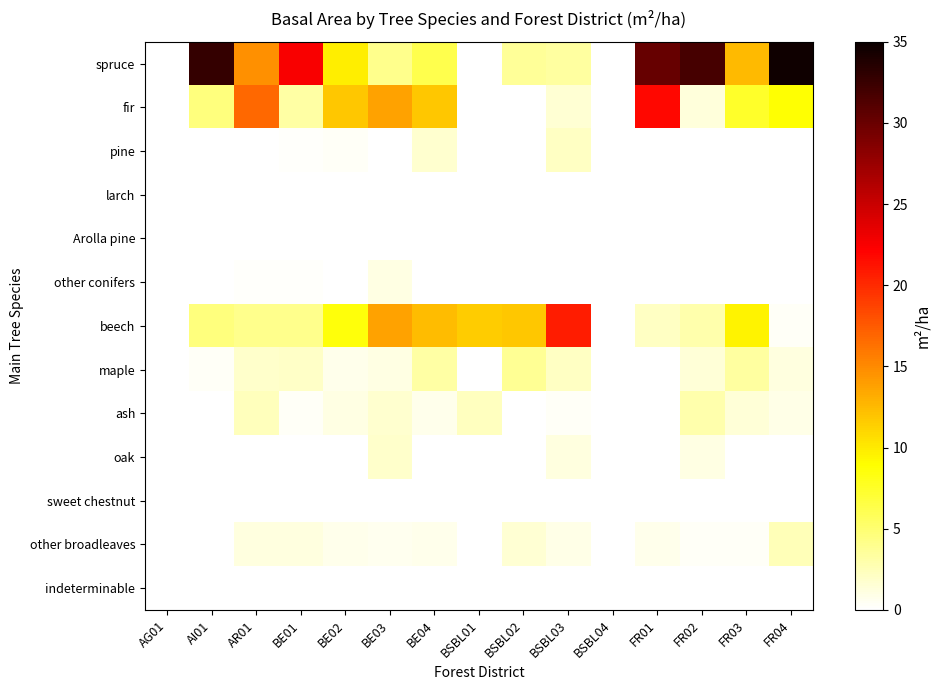

Which series has the largest range (max minus min)?

spruce